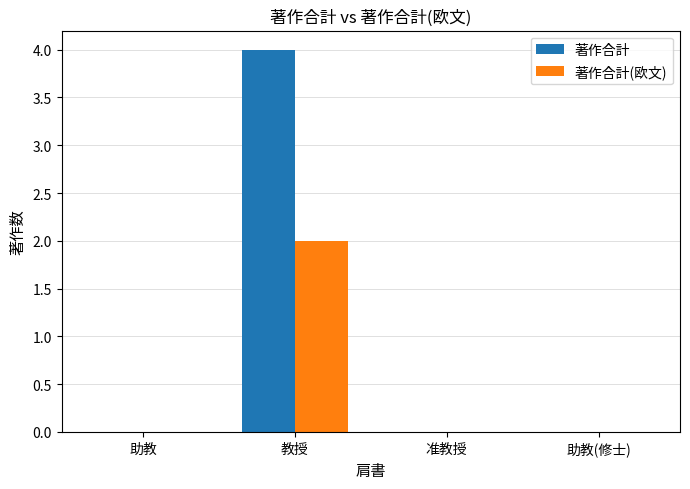

Count the number of categories in the chart.

4